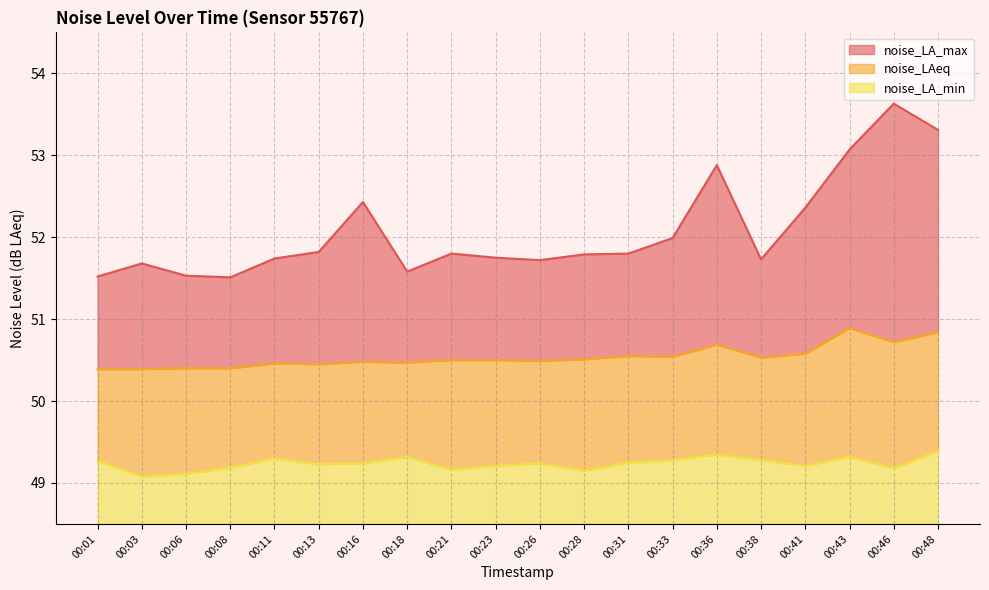

What are all the series names shown in the legend?

noise_LA_max, noise_LAeq, noise_LA_min